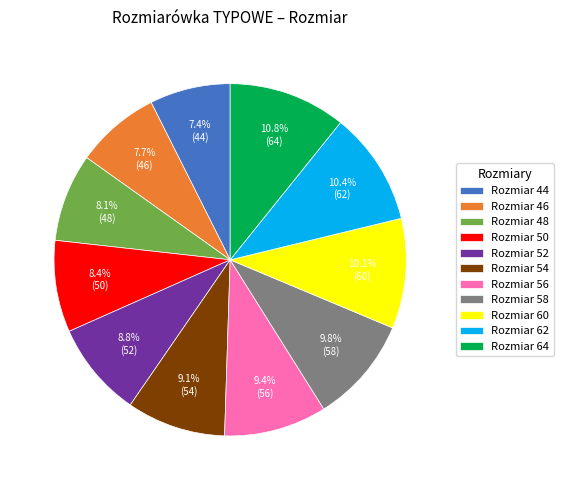

Combined, do Rozmiar 52 and Rozmiar 54 account for over 50%?

No